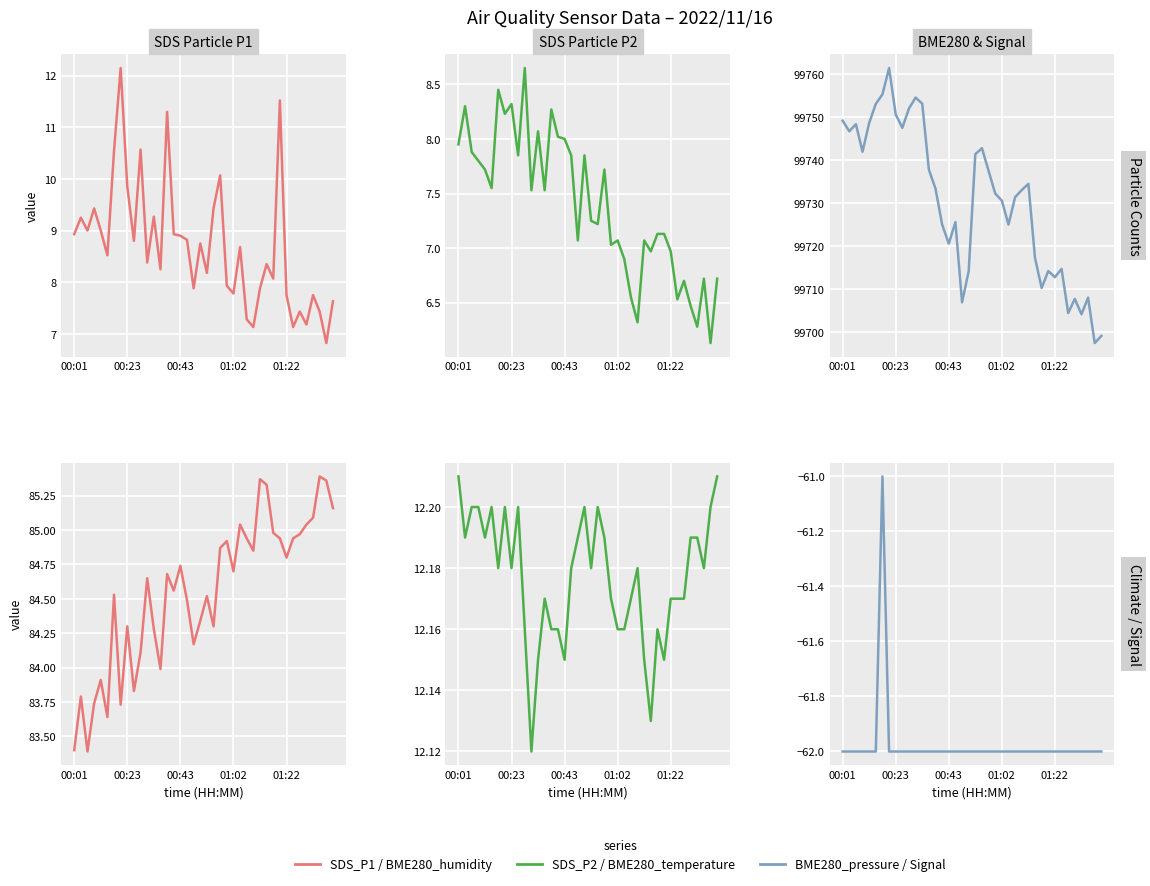

Which series changed the most between 5 and 33?

BME280_pressure